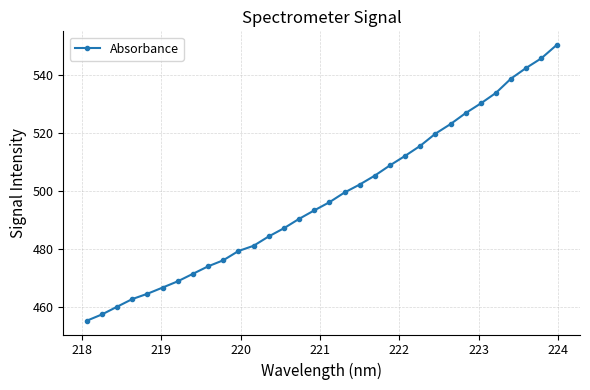

Reading right to left, list all the values displayed in this chart.

550.5	545.9	542.6	538.9	534.0	530.3	527.0	523.2	519.9	515.7	512.2	508.9	505.4	502.3	499.6	496.2	493.4	490.5	487.2	484.4	481.2	479.4	476.2	474.1	471.5	468.9	466.8	464.6	462.8	460.1	457.5	455.3